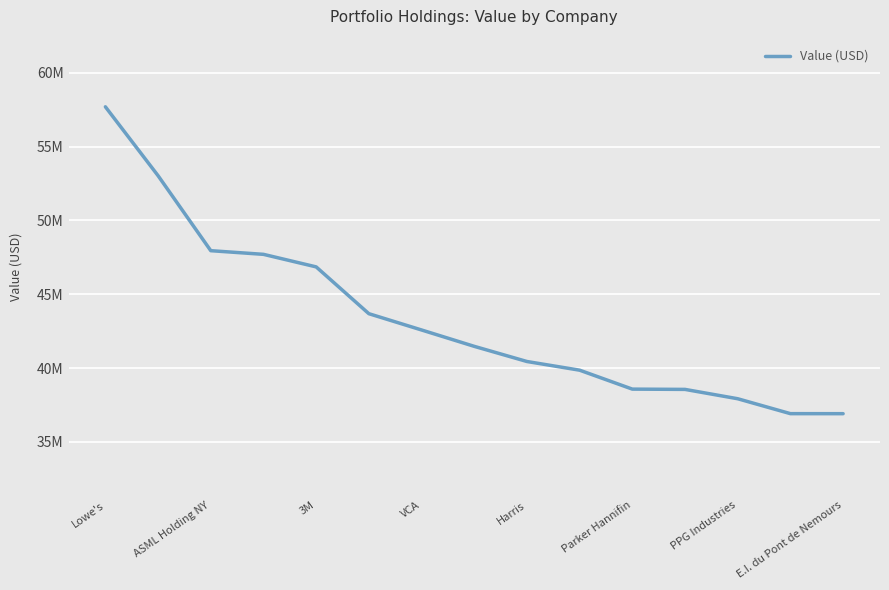

Does the chart have visible grid lines?

Yes